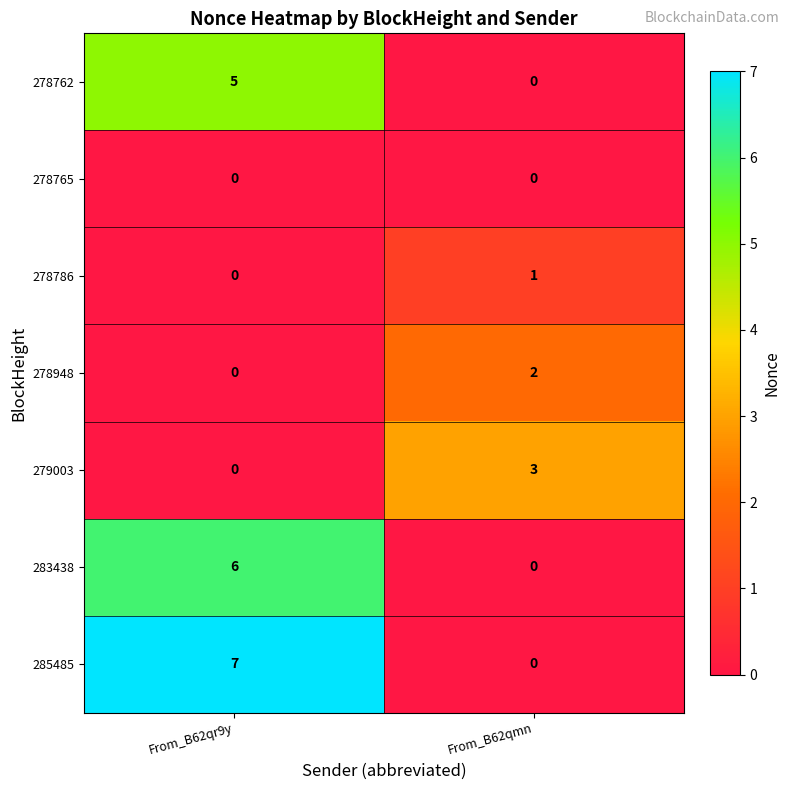

Reading left to right, transcribe all the data shown in this chart.

278762: From_B62qr9y=5	From_B62qmn=0
278765: From_B62qr9y=0	From_B62qmn=0
278786: From_B62qr9y=0	From_B62qmn=1
278948: From_B62qr9y=0	From_B62qmn=2
279003: From_B62qr9y=0	From_B62qmn=3
283438: From_B62qr9y=6	From_B62qmn=0
285485: From_B62qr9y=7	From_B62qmn=0